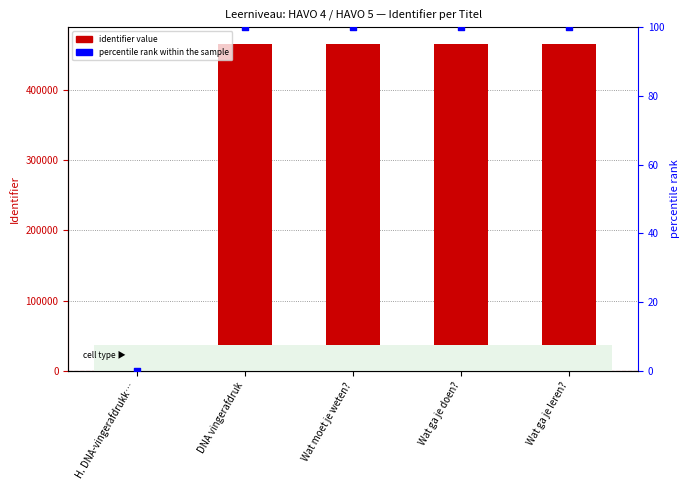

Which series reaches the minimum Y coordinate?

Identifier